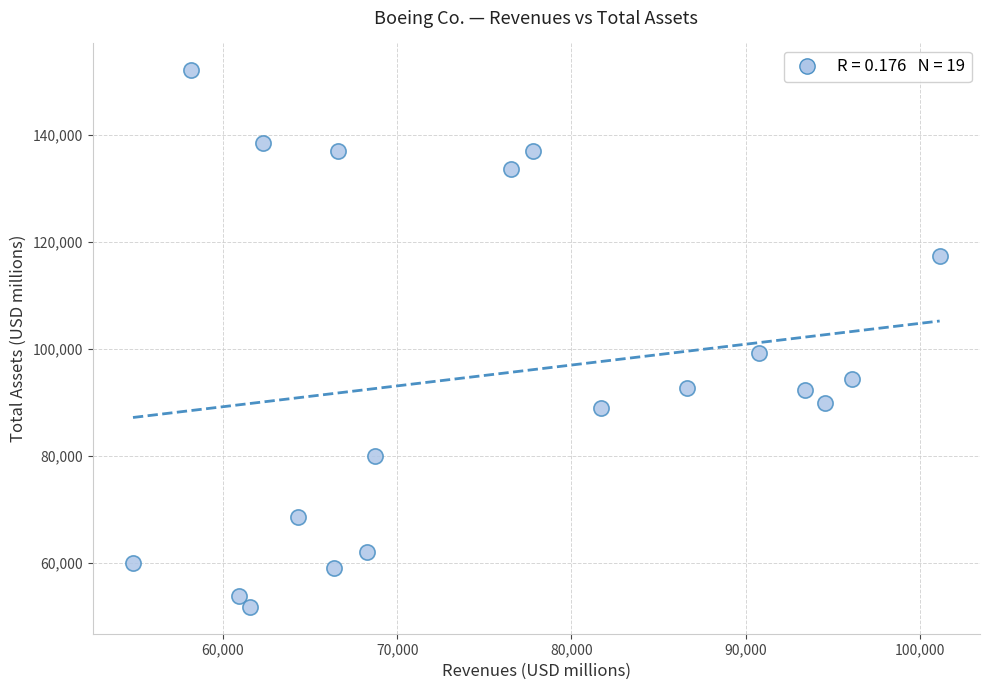

What is the range of X values (max minus min)?

46282